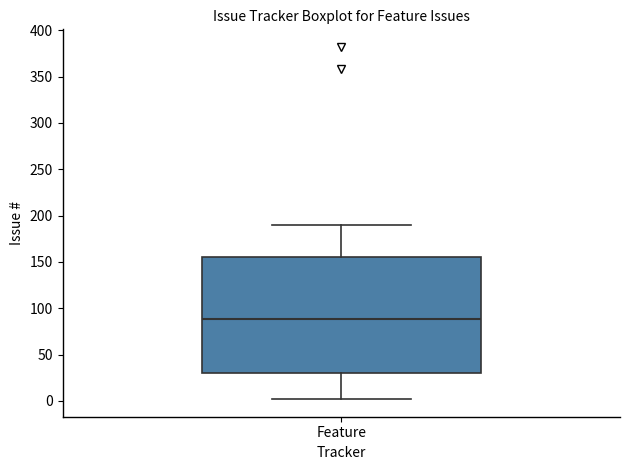

Transcribe this box plot: give where the median line is, the range the box spans, and where the two whiskers end, as read against the y-axis. The values are not printed on the chart, so give them approximately, as read against the axis.

median 90, box 30 to 155, whiskers 0 to 190